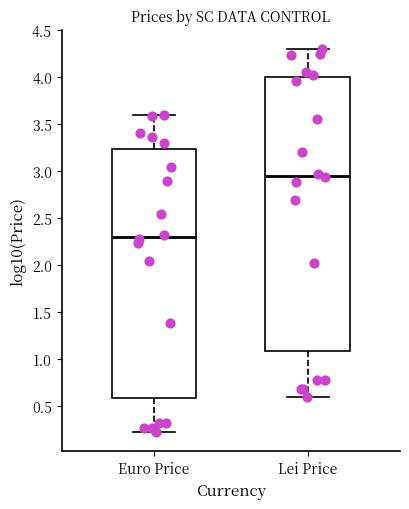

Where does the lower whisker of the box for Euro Price end on the y-axis? The values are not printed on the chart, so give them approximately, as read against the axis.

0.20